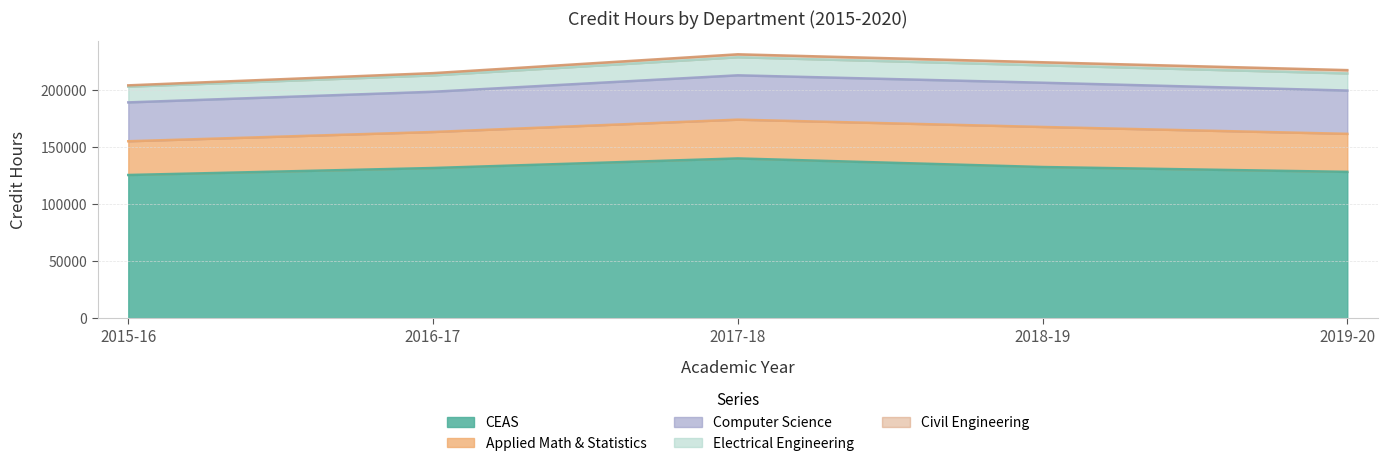

Does the chart display data point markers on the line(s)?

No